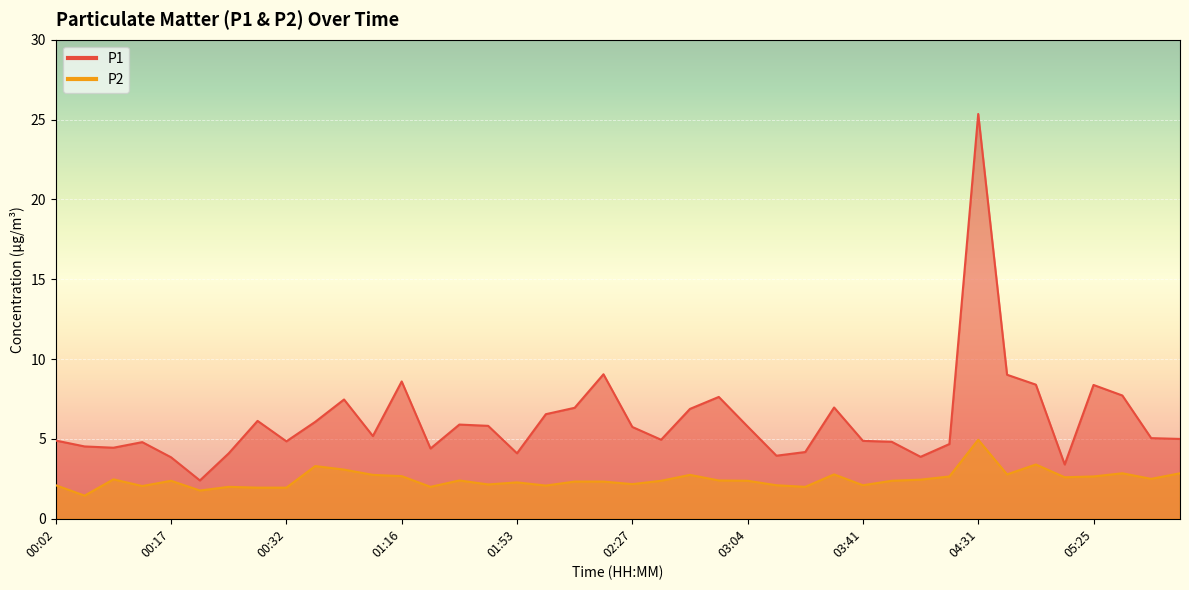

Is it true that P1 equals 7.6 at 03:00?

True